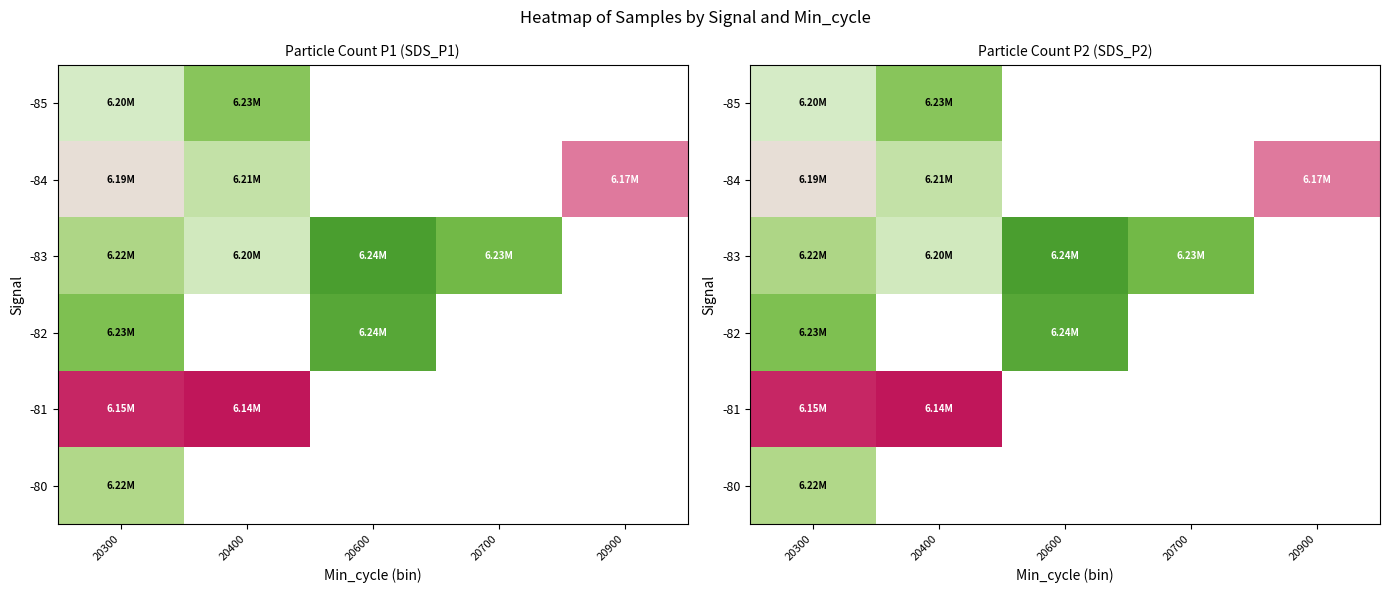

Rank the series by their maximum value, from lowest to highest.

-81, -84, -80, -85, -82, -83